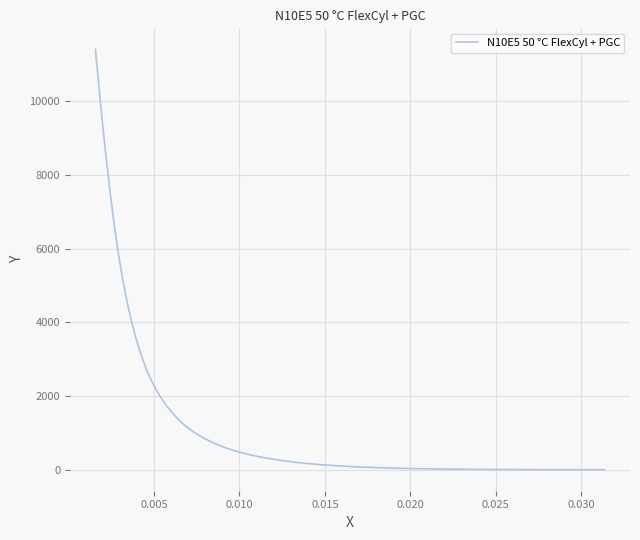

What is the difference between the maximum and minimum values?

11411.3